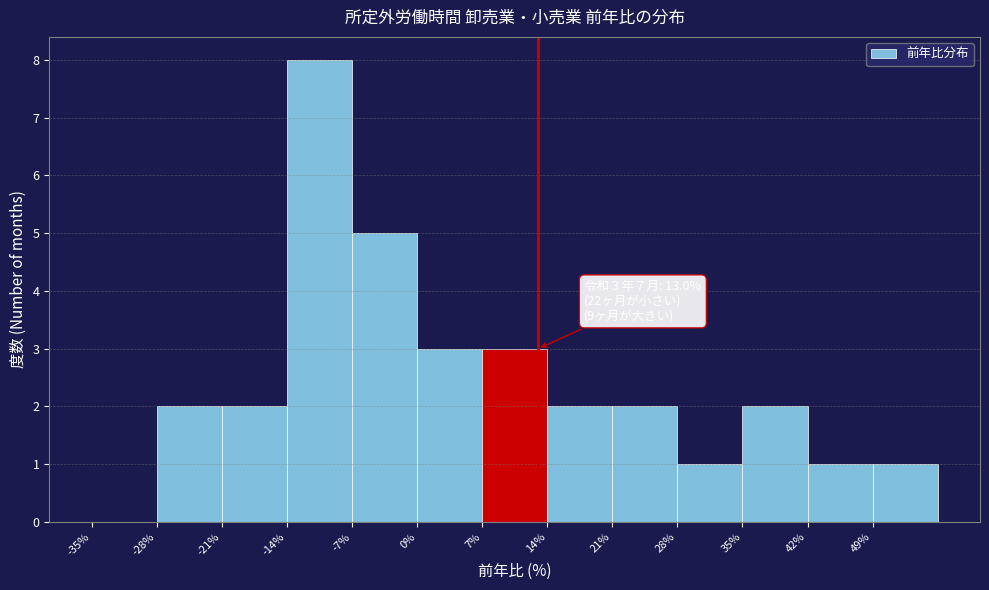

Which range on the x-axis has the tallest bar?

-14 to -7